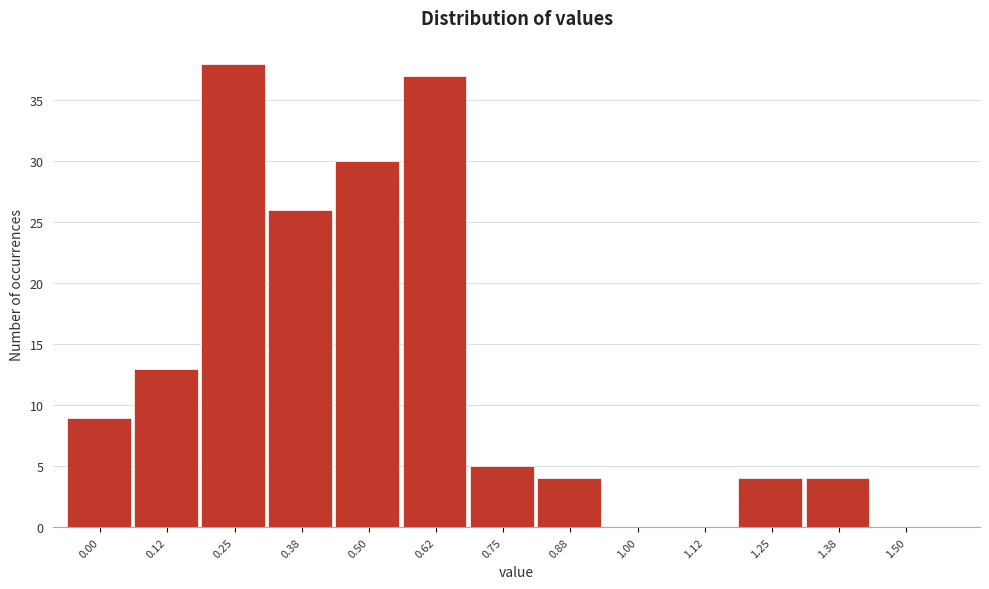

Reading left to right, what are all the values shown in this chart?

0.00=9	0.12=13	0.25=38	0.38=26	0.50=30	0.62=37	0.75=5	0.88=4	1.00=0	1.12=0	1.25=4	1.38=4	1.50=0